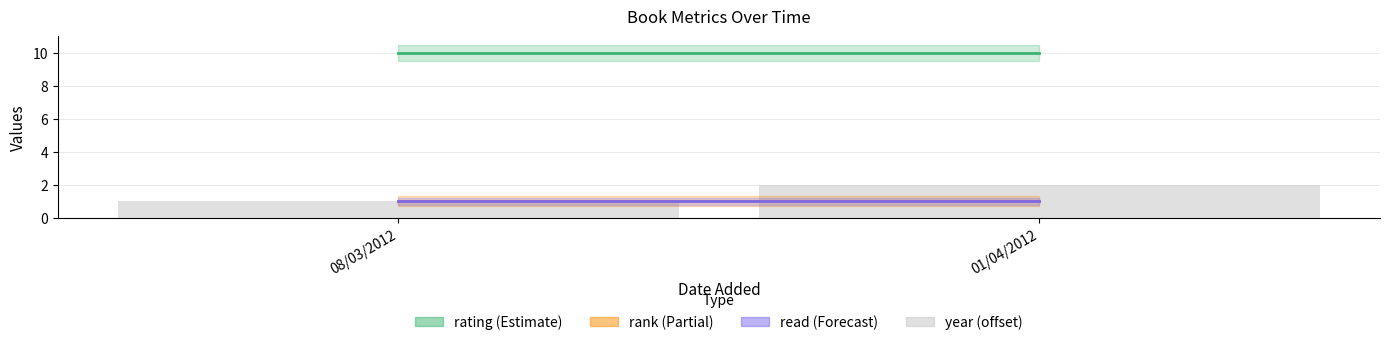

At which category does the chart reach its minimum across all series?

08/03/2012